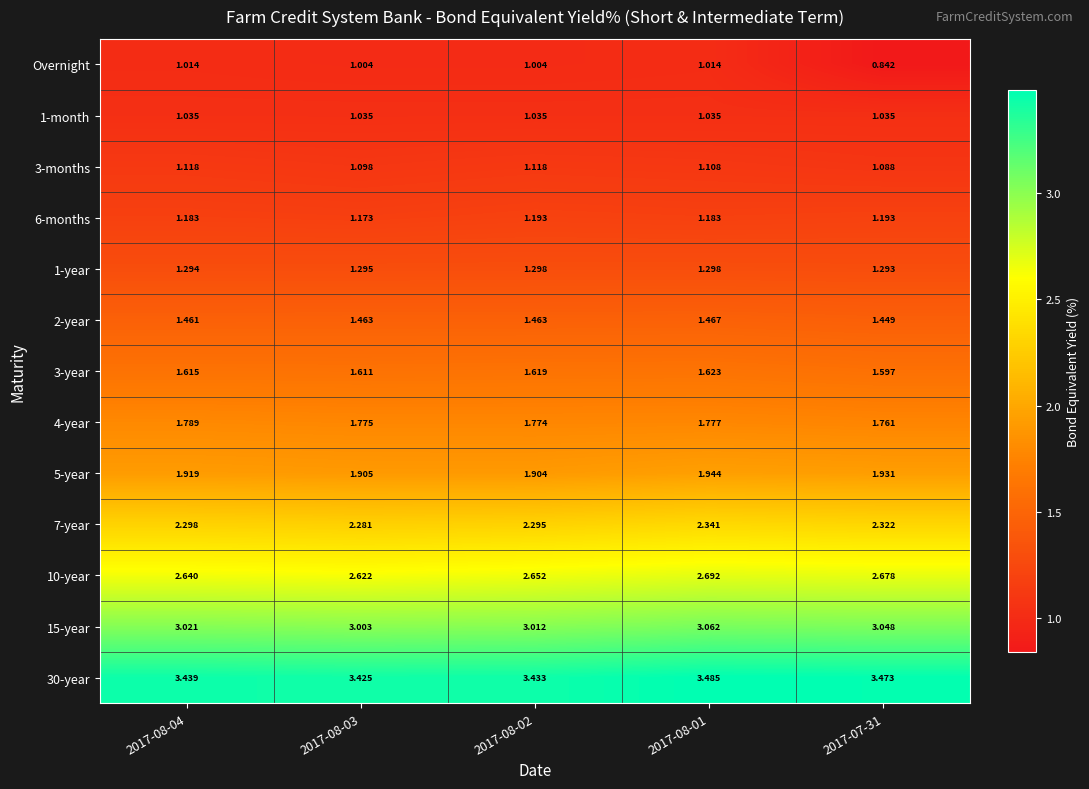

Which series has the widest spread of values?

Overnight